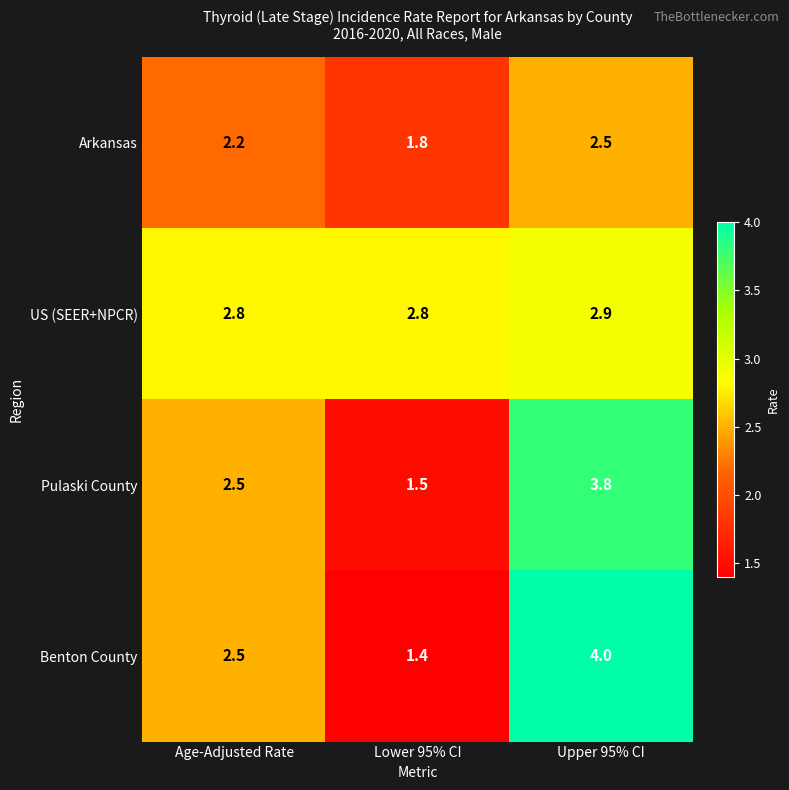

Which series has the largest range (max minus min)?

Benton County